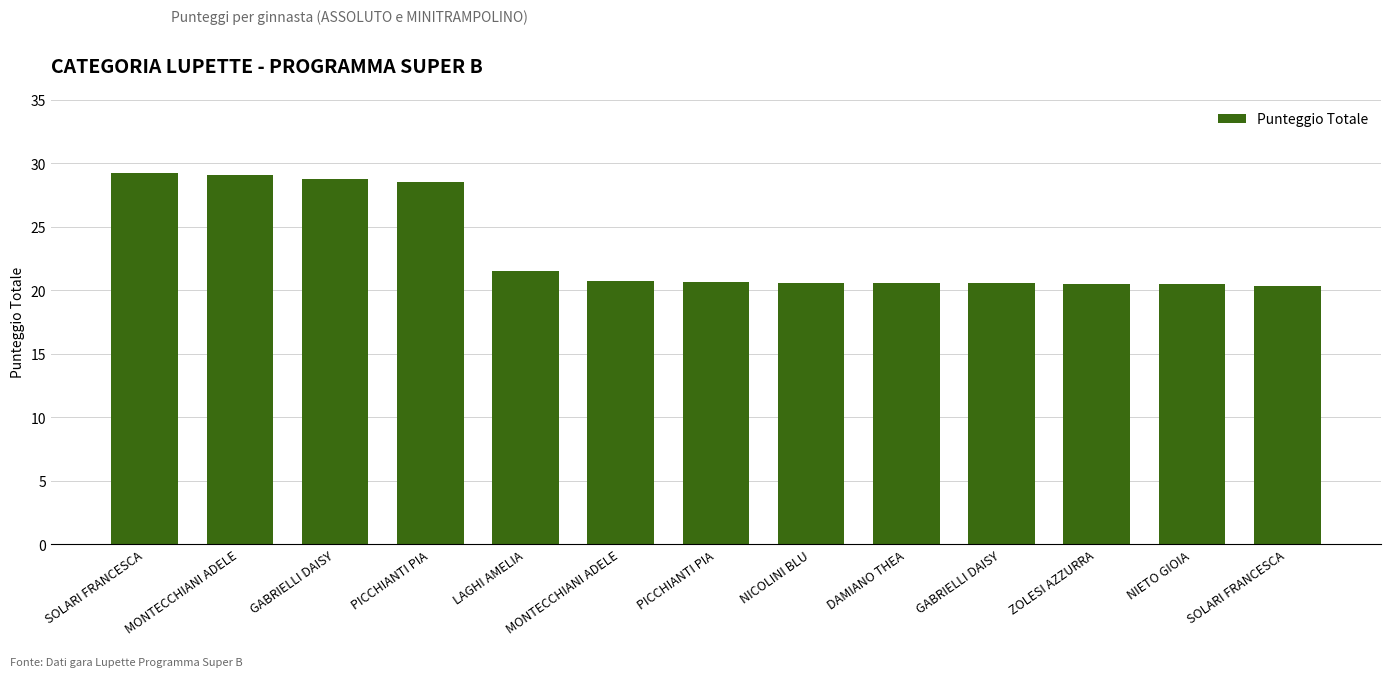

What is the value of the 1st bar from the left?

29.2